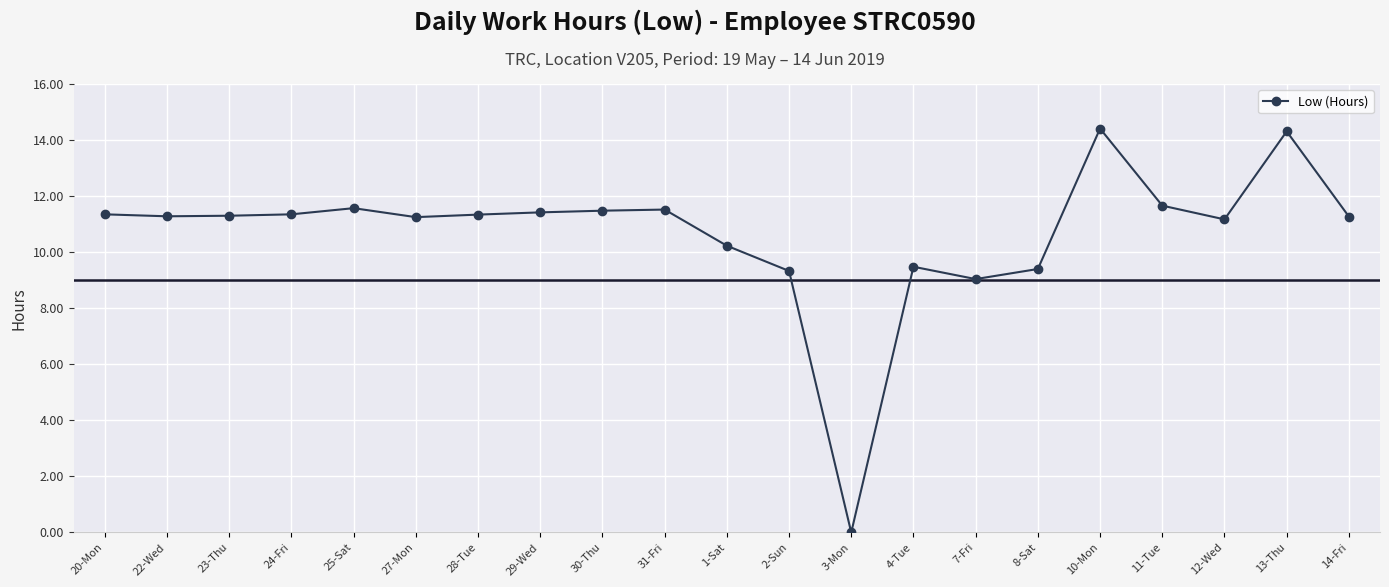

Count the number of values greater than 11.

15